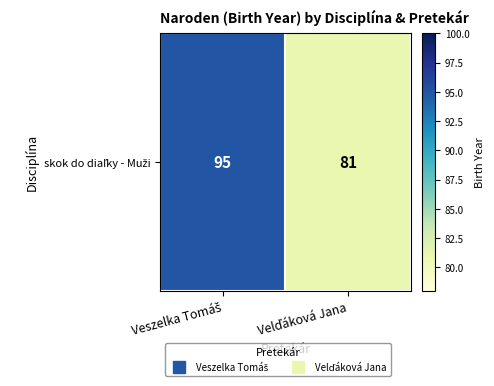

Reading right to left, what are all the values shown in this chart?

Velďáková Jana=81	Veszelka Tomáš=95